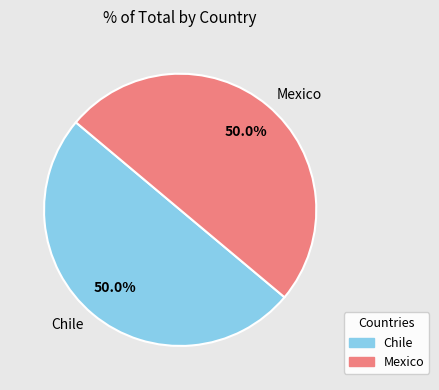

What percentage is NOT represented by Chile?

50.0%